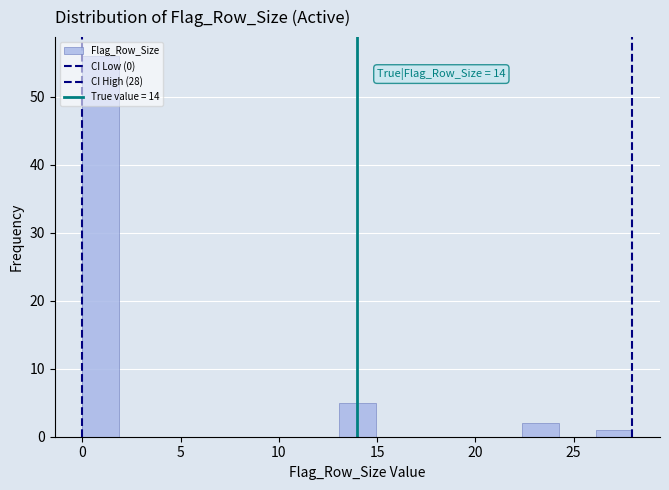

Read against the x-axis, roughly where is the centre of the tallest bar?

1.0